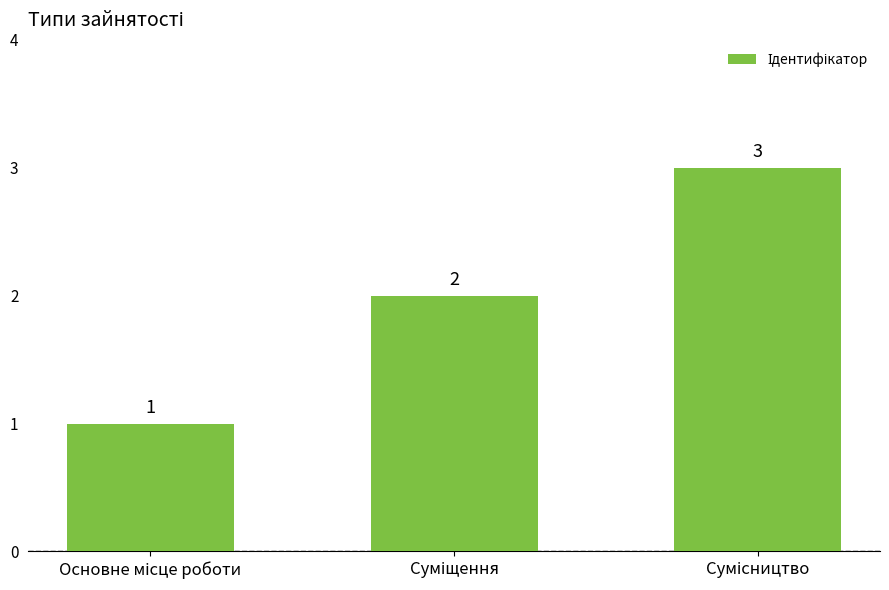

Reading left to right, extract all data points from this chart.

1	2	3